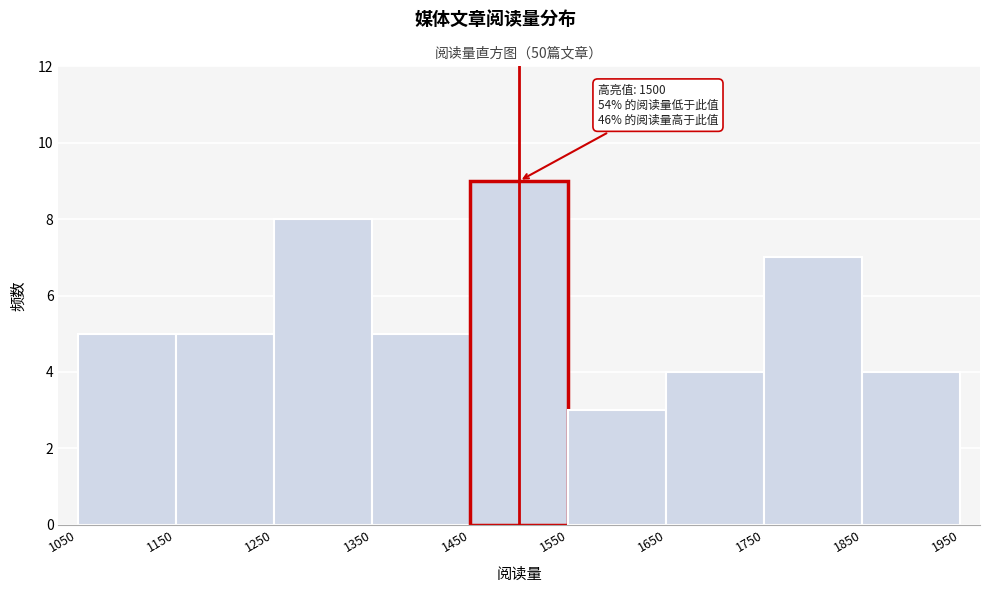

Over which range of the x-axis is the bar tallest?

1450 to 1550